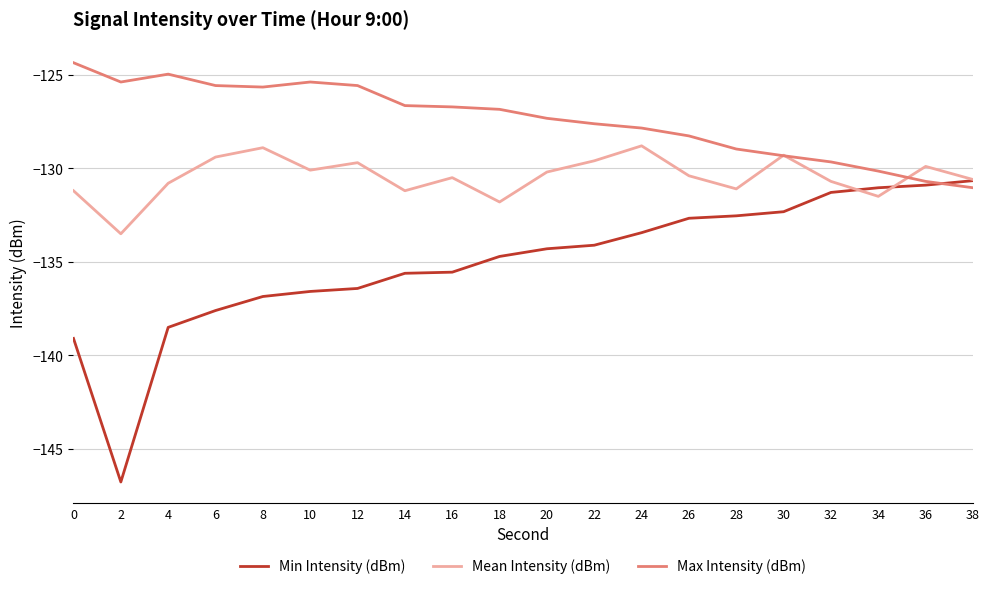

How many lines are shown in the chart?

3